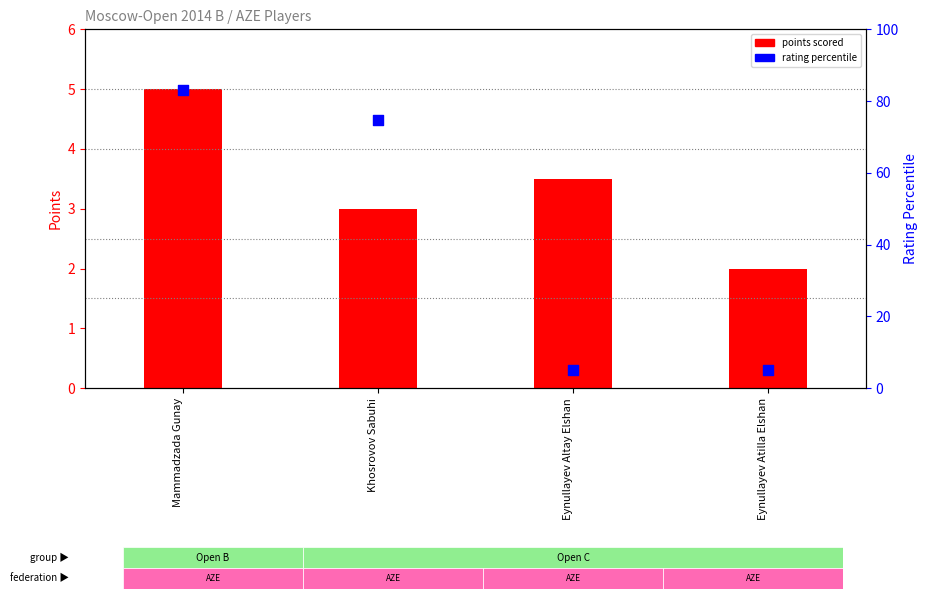

What are all the series names shown in the legend?

points scored, rating percentile